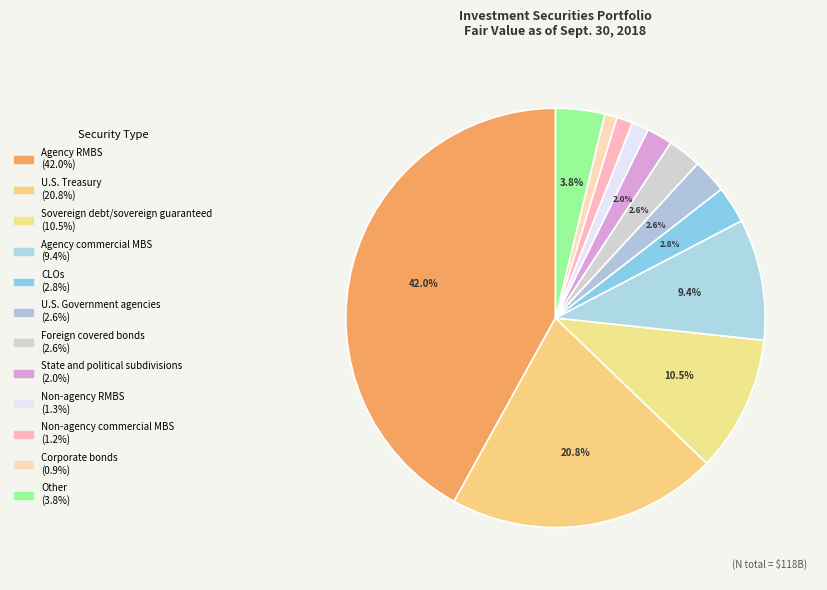

Do CLOs and Corporate bonds together represent more than half of the pie?

No